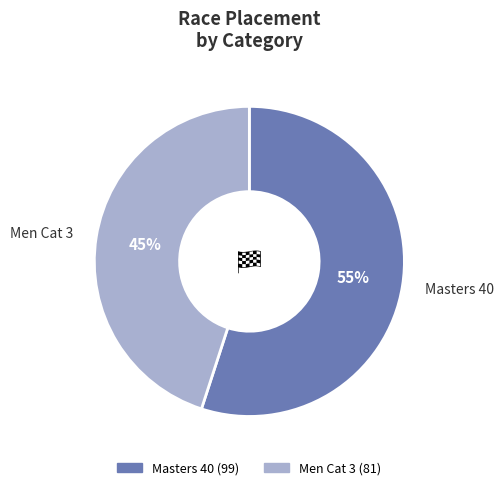

To the nearest percent, what is the difference between the Masters 40 and Men Cat 3 slice percentages?

10%